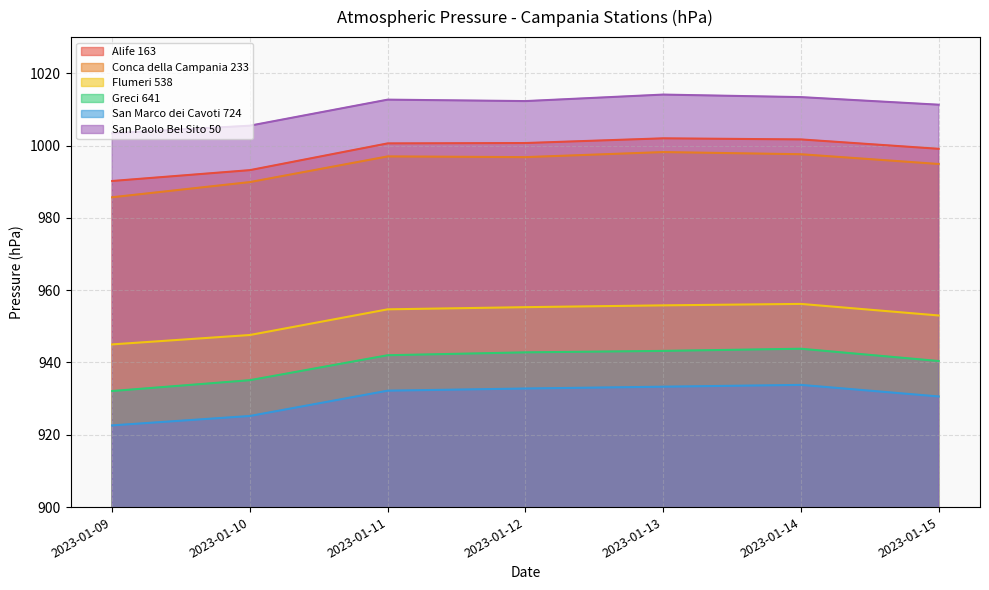

At how many categories does at least one series exceed 966?

7